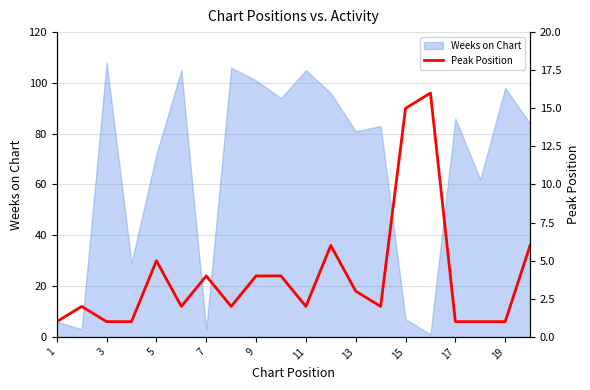

True or false: there are more than 1 points higher than both neighbors.

True